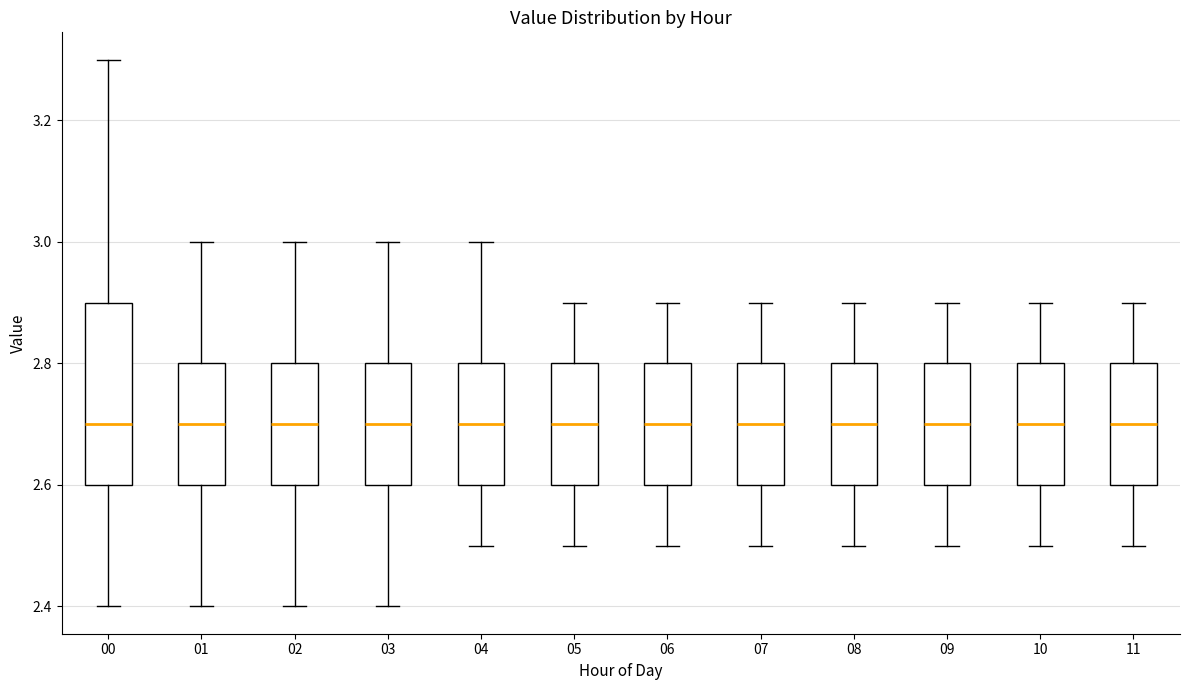

Which box is the tallest, from its lower edge to its upper edge?

00